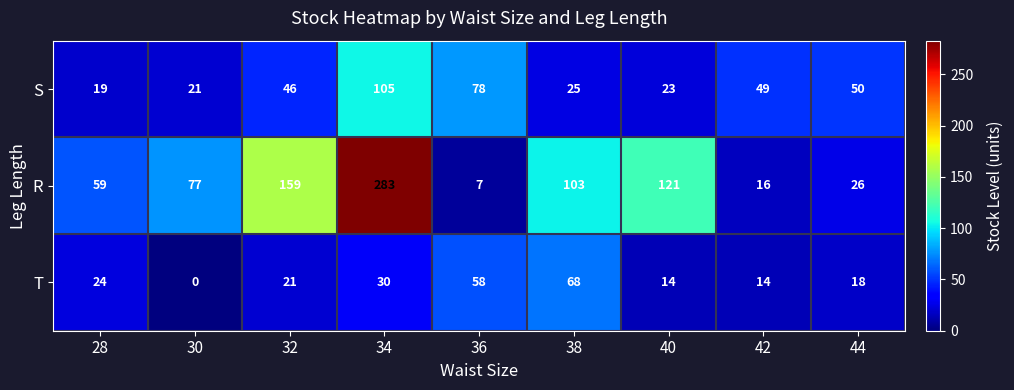

Reading left to right, list all the values displayed in this chart.

S: 28=19	30=21	32=46	34=105	36=78	38=25	40=23	42=49	44=50
R: 28=59	30=77	32=159	34=283	36=7	38=103	40=121	42=16	44=26
T: 28=24	30=0	32=21	34=30	36=58	38=68	40=14	42=14	44=18